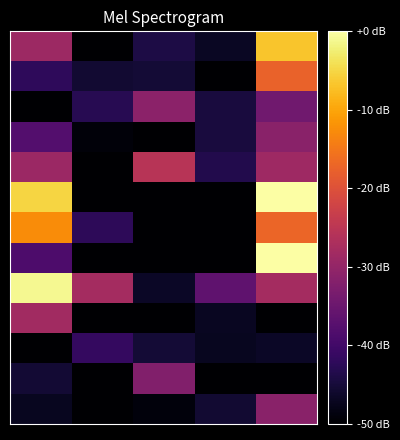

What is the minimum value shown in the chart?

-50.0